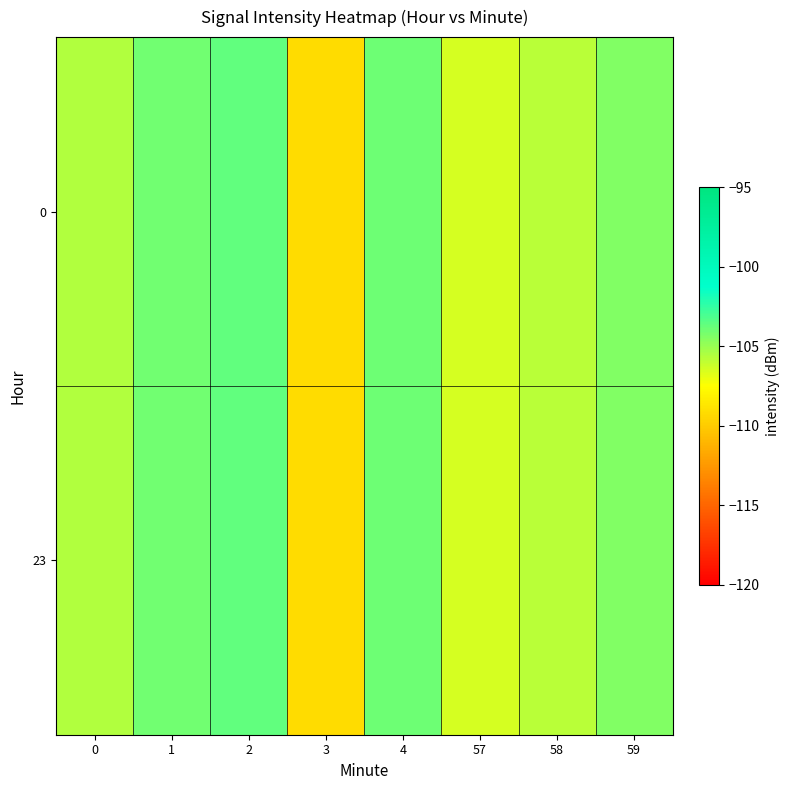

List the series in order of their peak value, lowest first.

0, 23